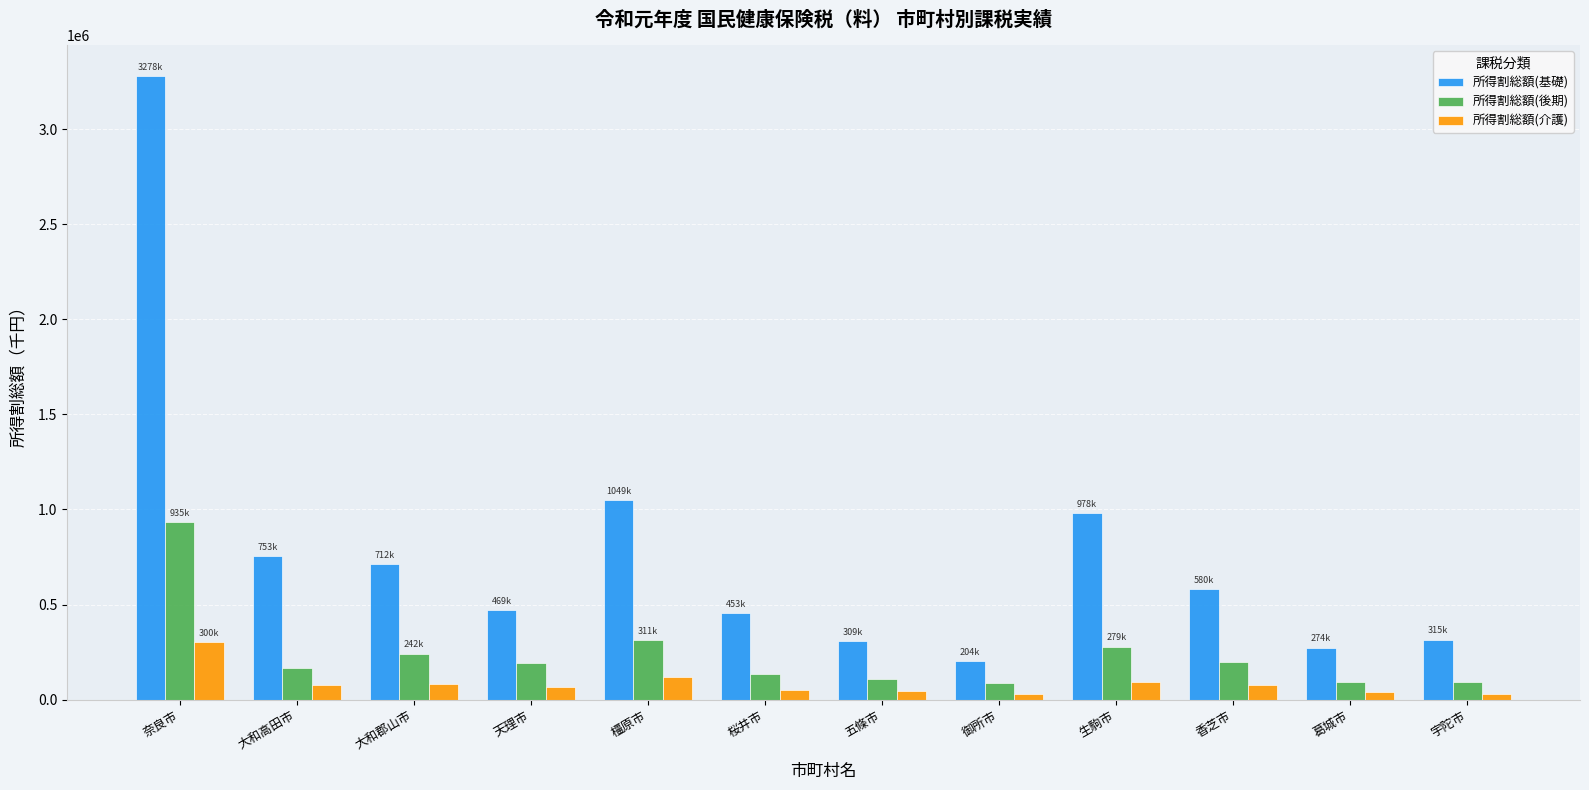

What is the difference between the maximum and minimum values in the 所得割総額(後期) series?

847984